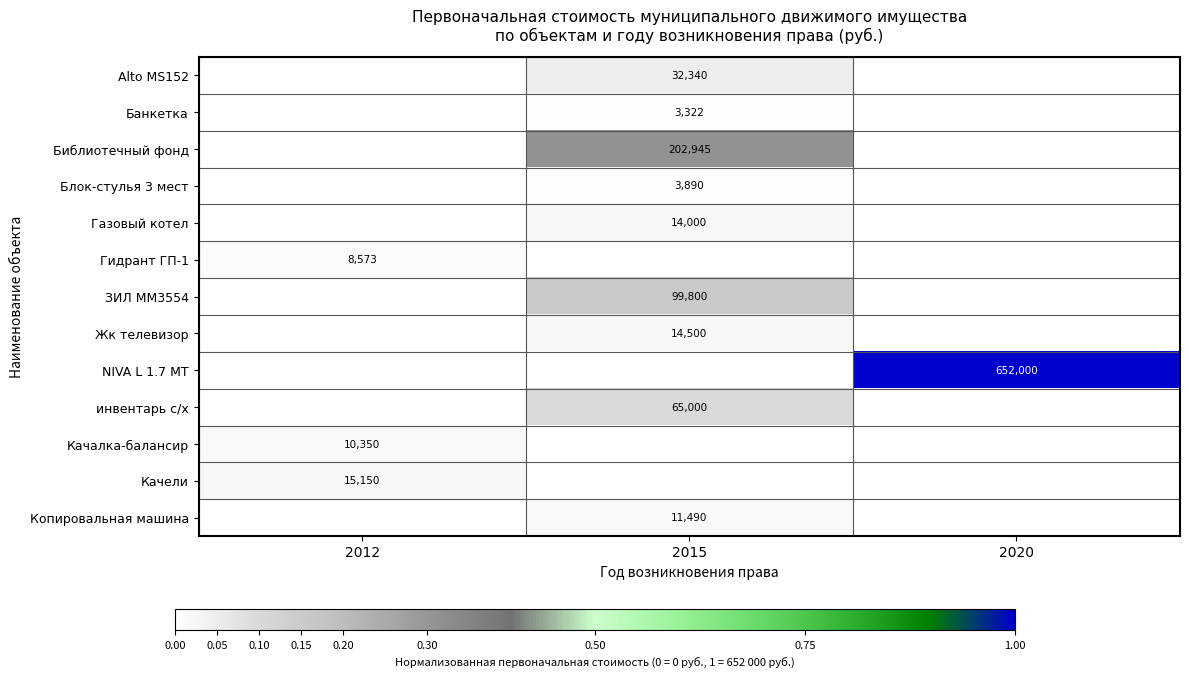

The value of Гидрант ГП-1 at 2012 is 13788. True or false?

False